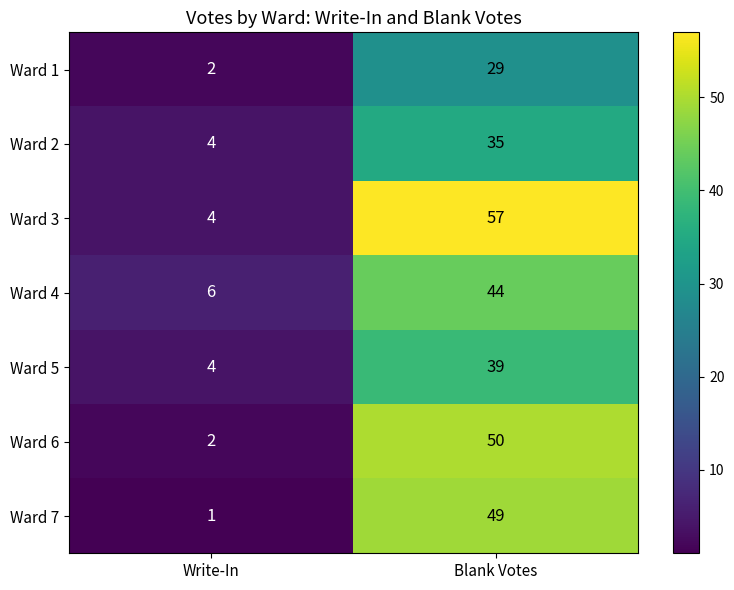

Rank the series by their maximum value, from lowest to highest.

Ward 1, Ward 2, Ward 5, Ward 4, Ward 7, Ward 6, Ward 3